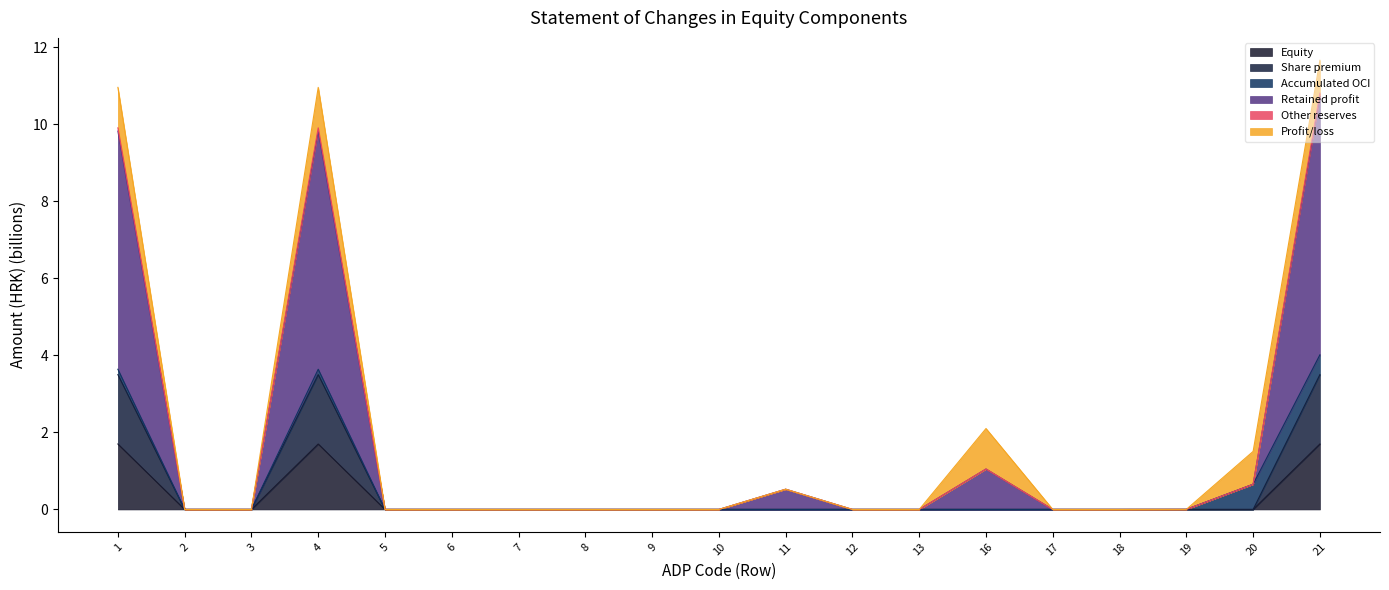

How many values in the Share premium series exceed 0?

3